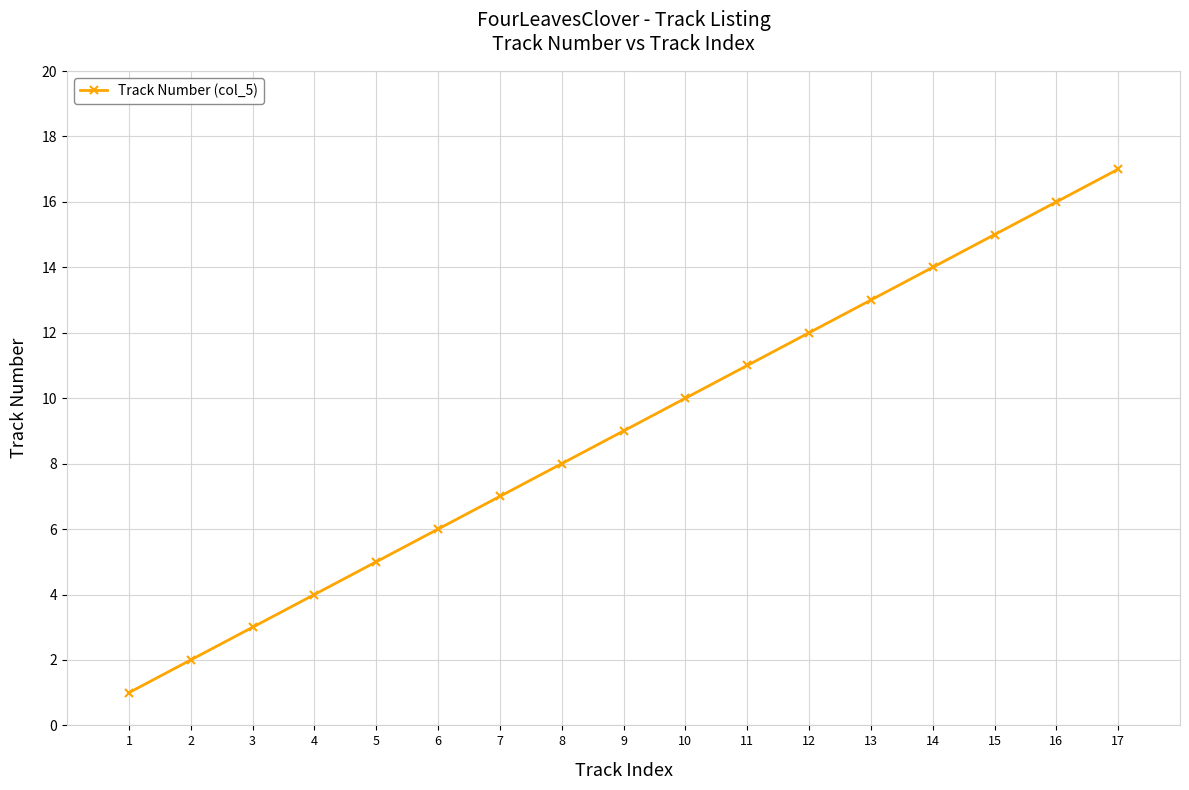

What is the sum of the values at 8 and 6?

14